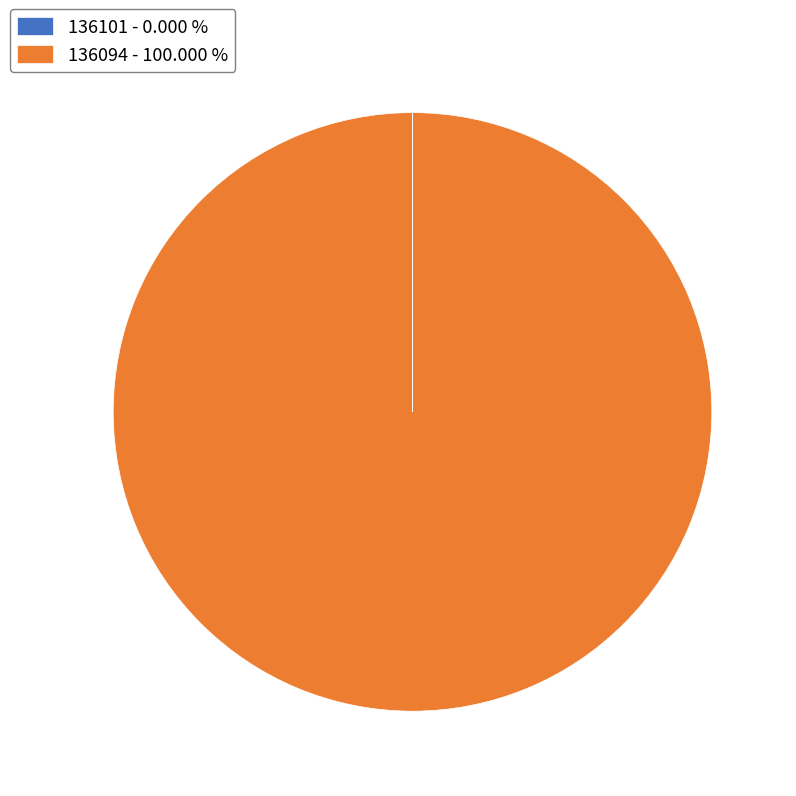

Is 136094 the majority of the pie?

Yes